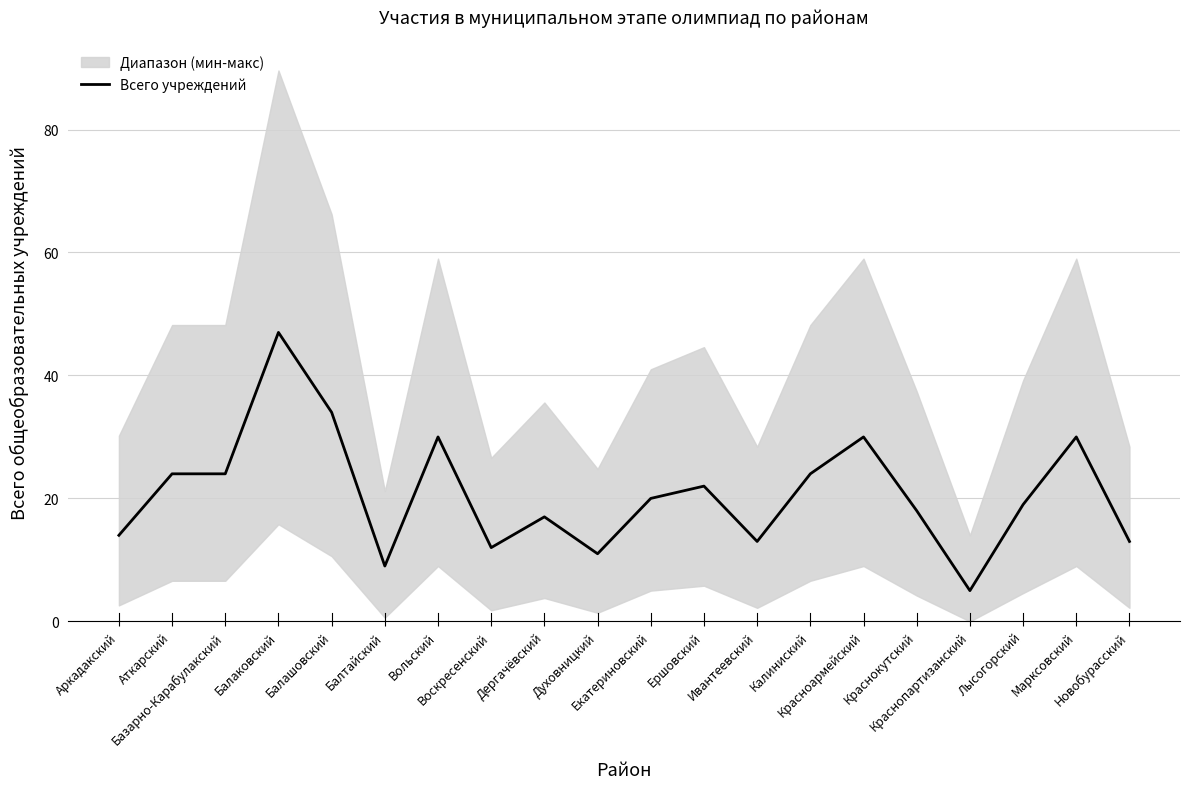

How many interior local valleys (lower than both neighbors) does the data have?

5